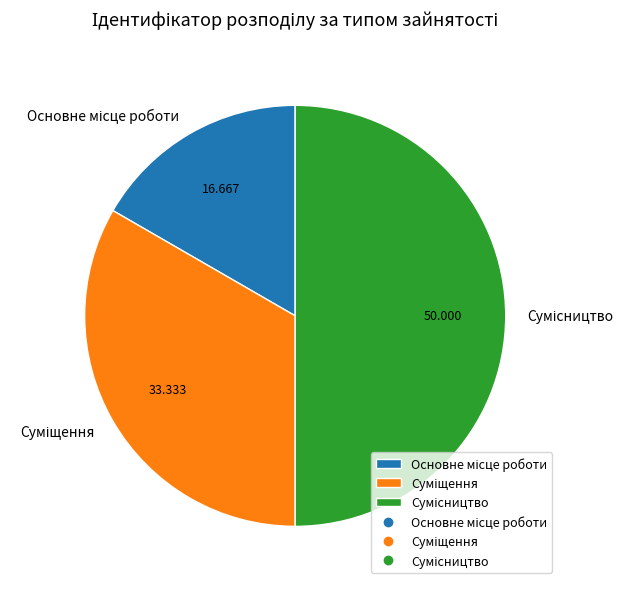

The Основне місце роботи slice represents 17% of the pie. True or false?

True